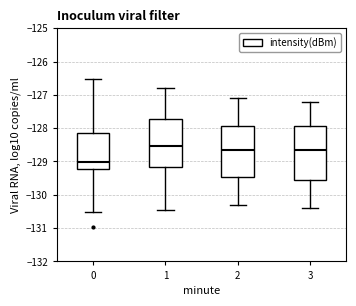

Where does the median line of the box at x = 0 sit on the y-axis? The values are not printed on the chart, so give them approximately, as read against the axis.

-129.0